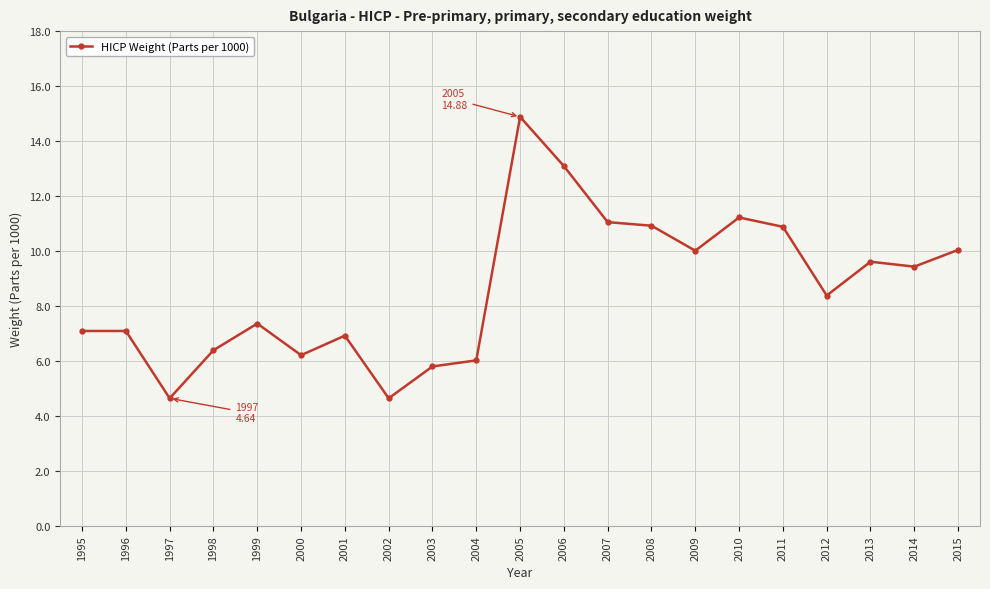

Read the value at 2003.

5.8